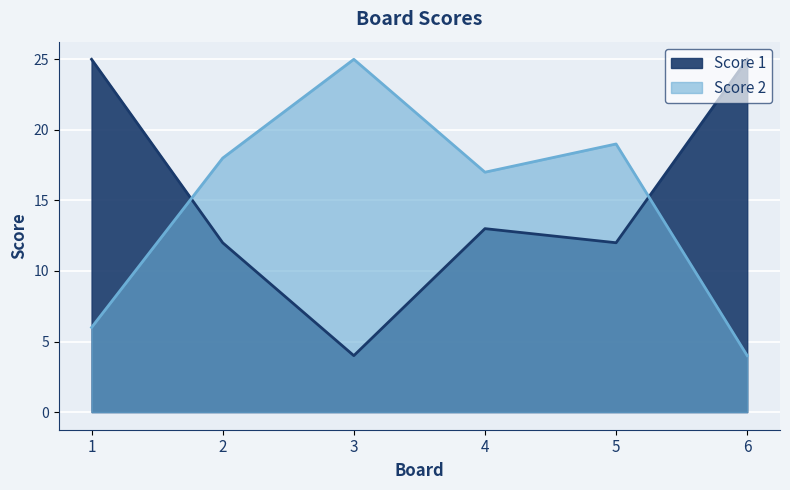

Between 2 and 4, which is larger?

4